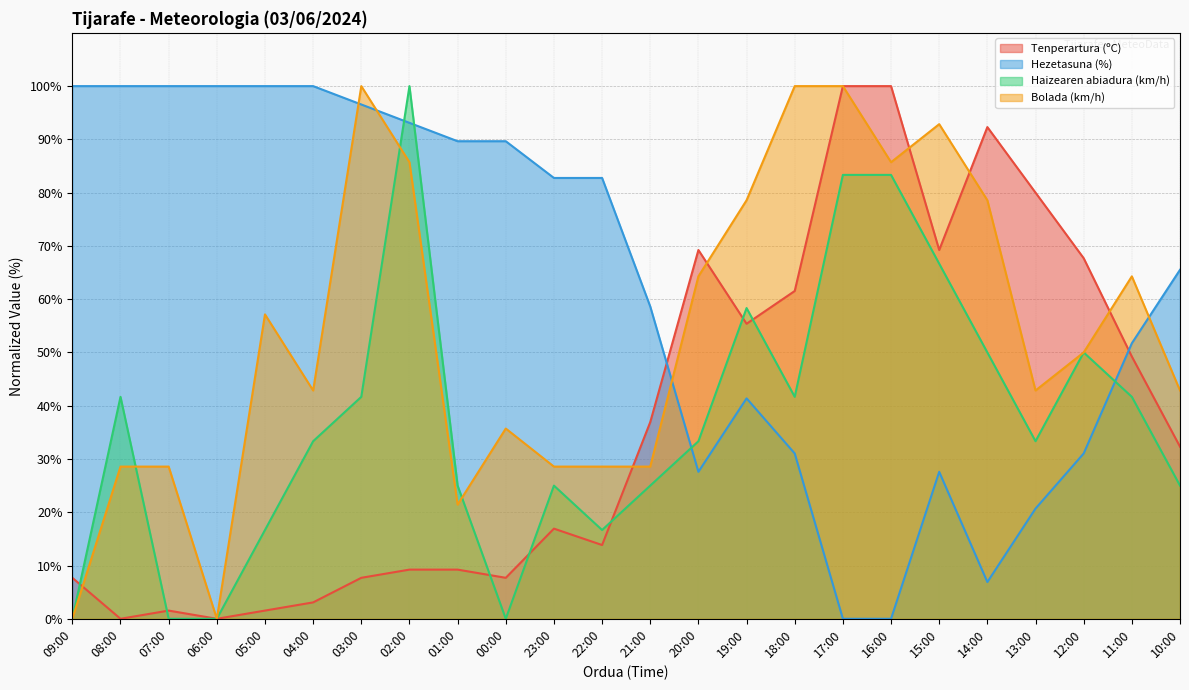

The Hezetasuna (%) series shows 46.4 at 16:00. True or false?

False